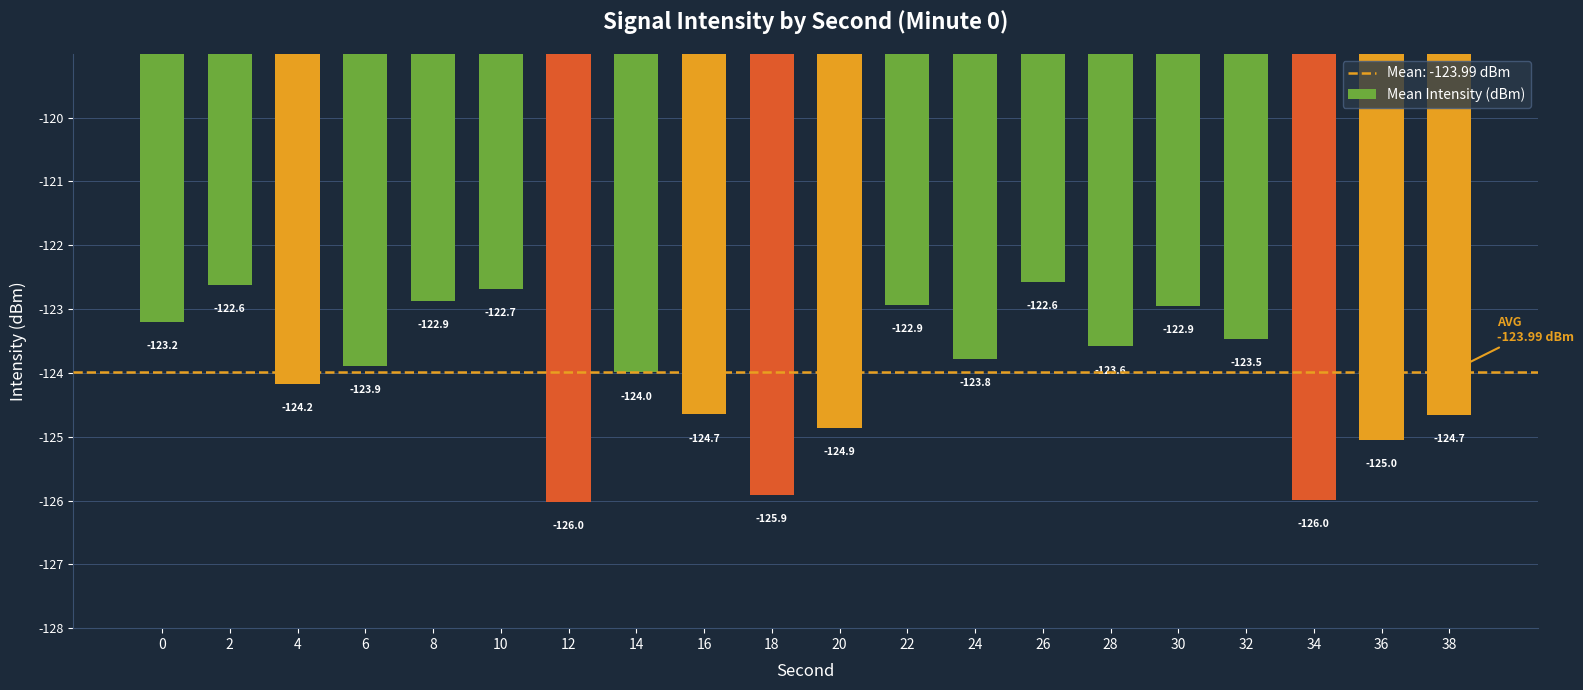

What is the sum of the values at 6 and 26?

-246.5